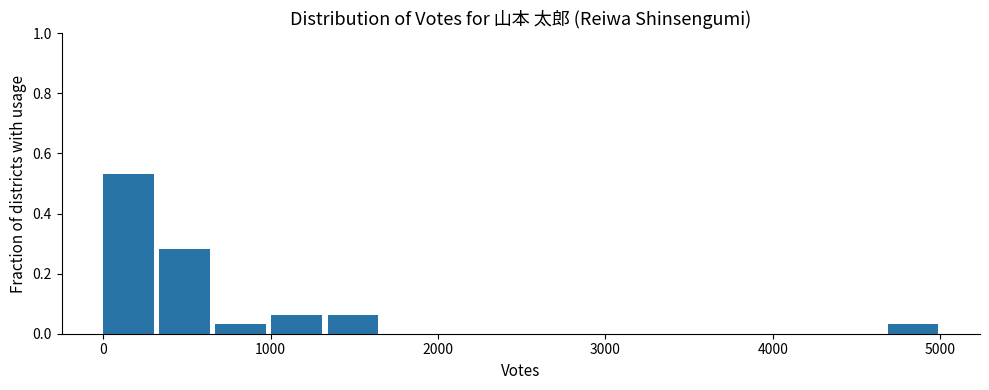

Read against the x-axis, roughly where is the centre of the tallest bar?

200